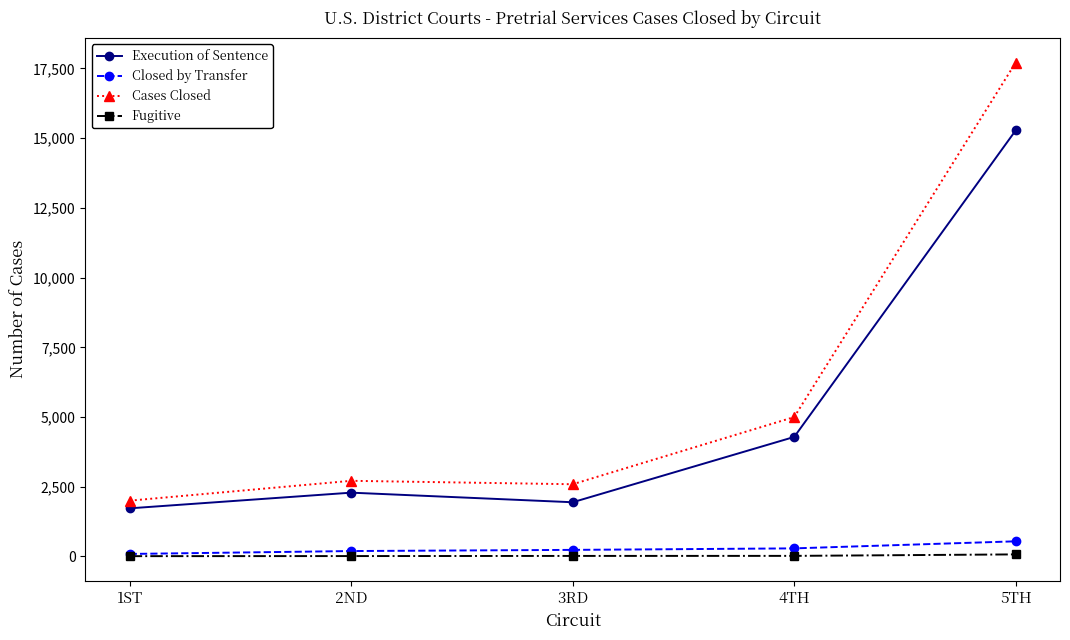

Which series has the largest range (max minus min)?

Cases Closed